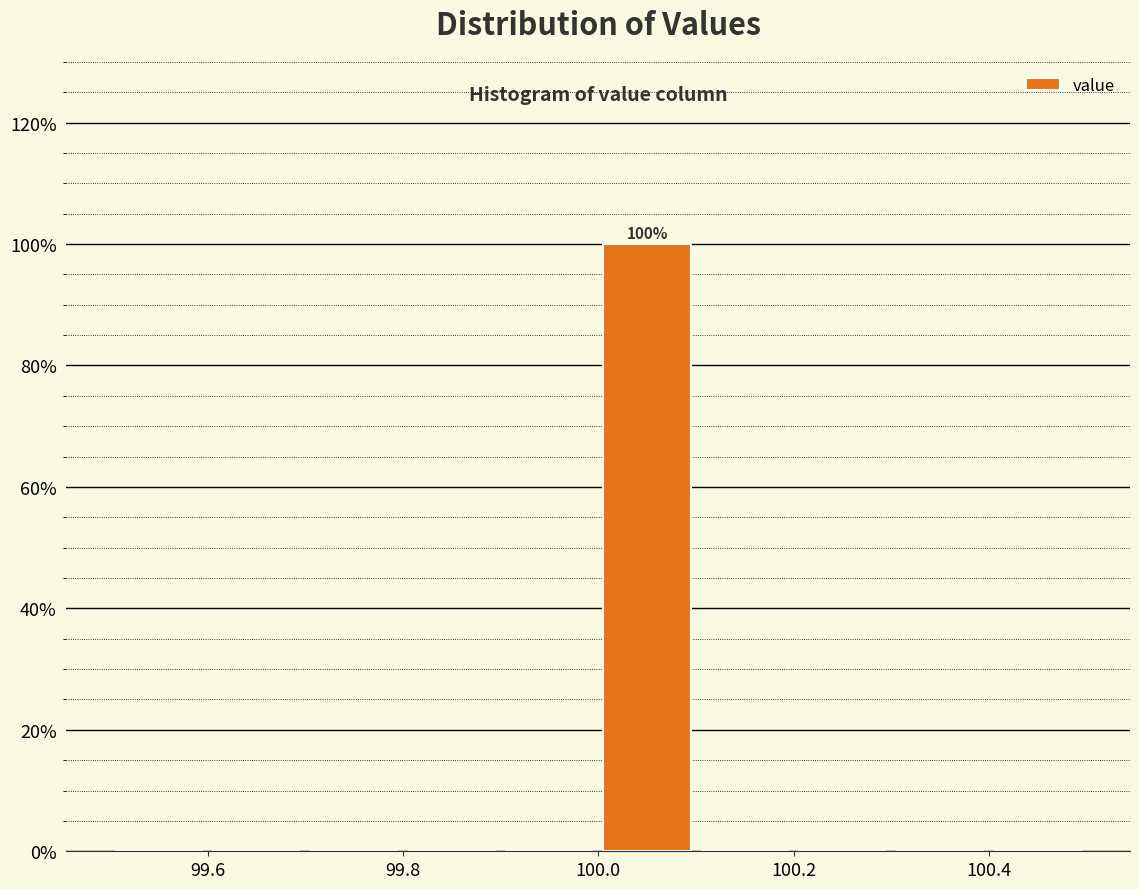

Which range on the x-axis has the tallest bar?

100.0 to 100.1